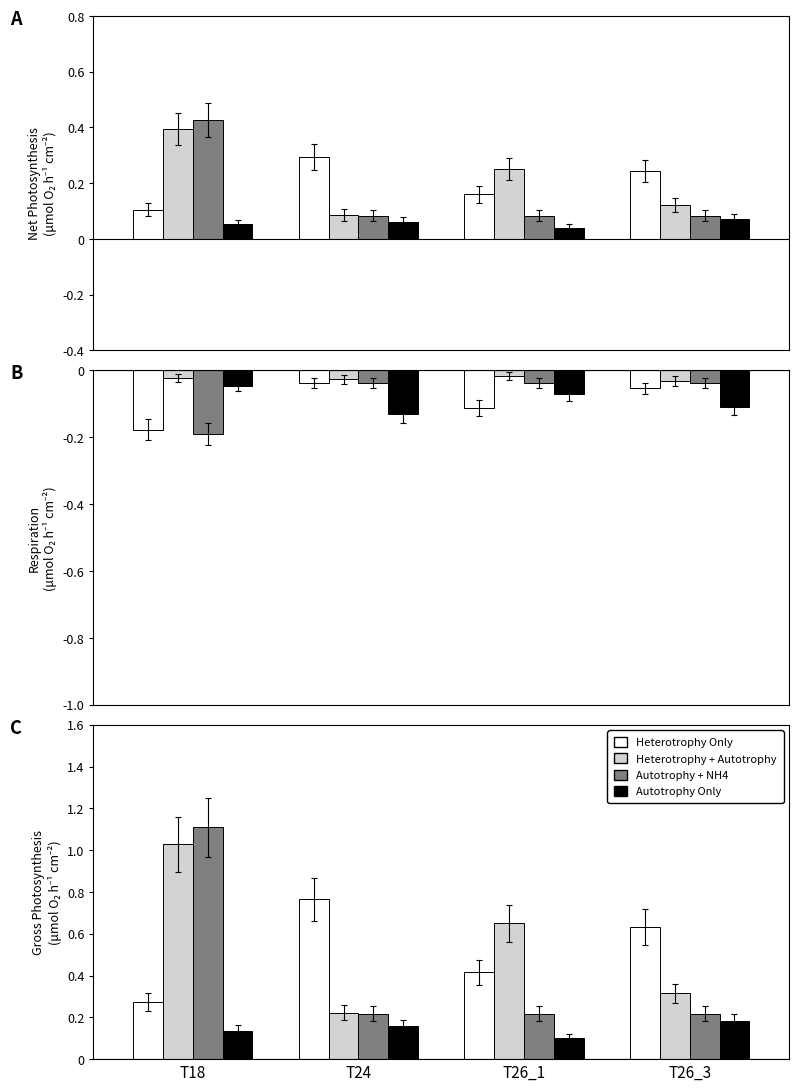

Which series has the largest range (max minus min)?

Autotrophy + NH4